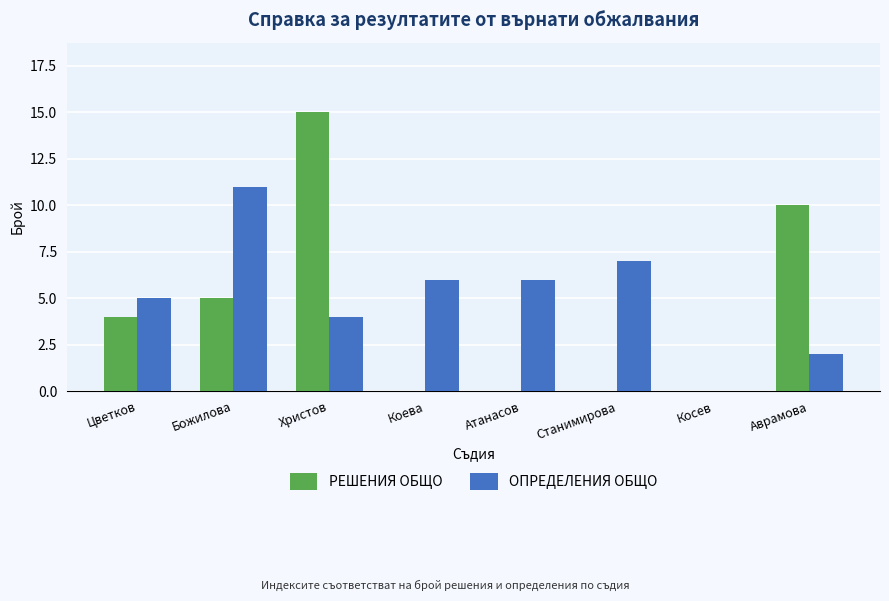

Is the value of РЕШЕНИЯ ОБЩО at Косев greater than the value of ОПРЕДЕЛЕНИЯ ОБЩО at Цветков?

No